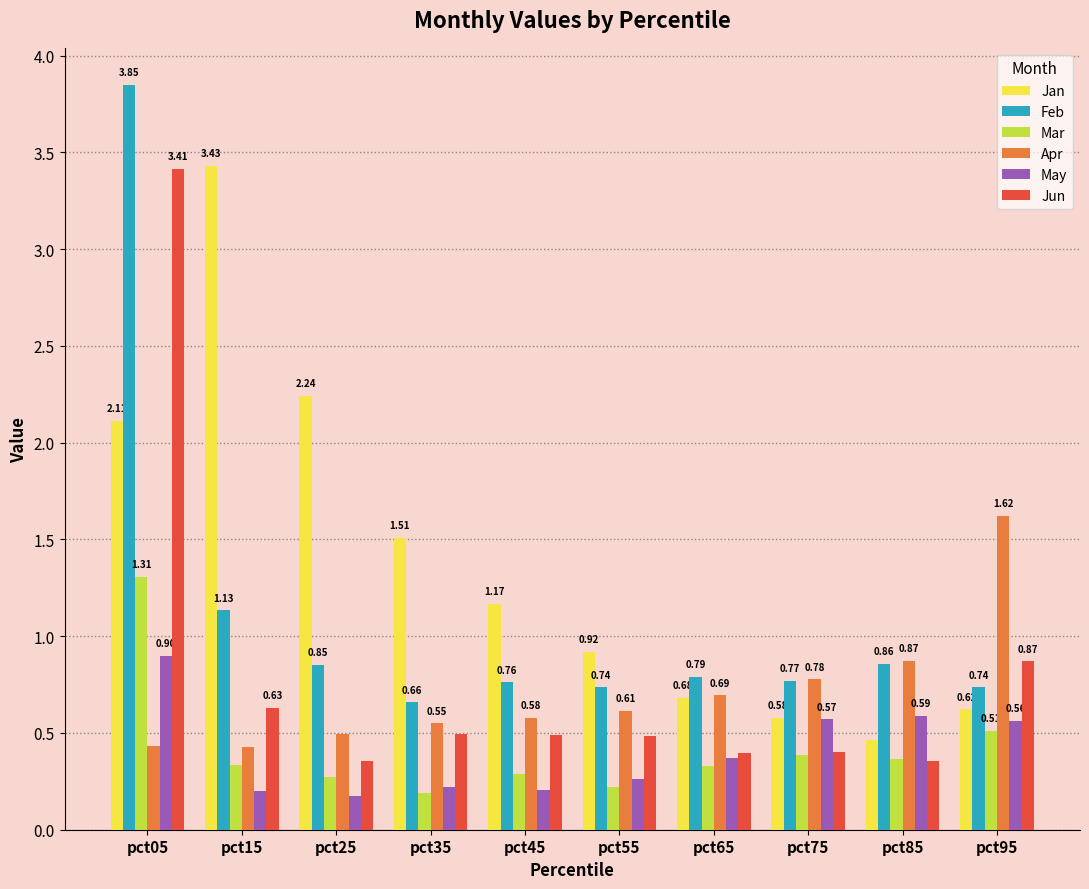

List the series in order of their peak value, highest first.

Feb, Jan, Jun, Apr, Mar, May